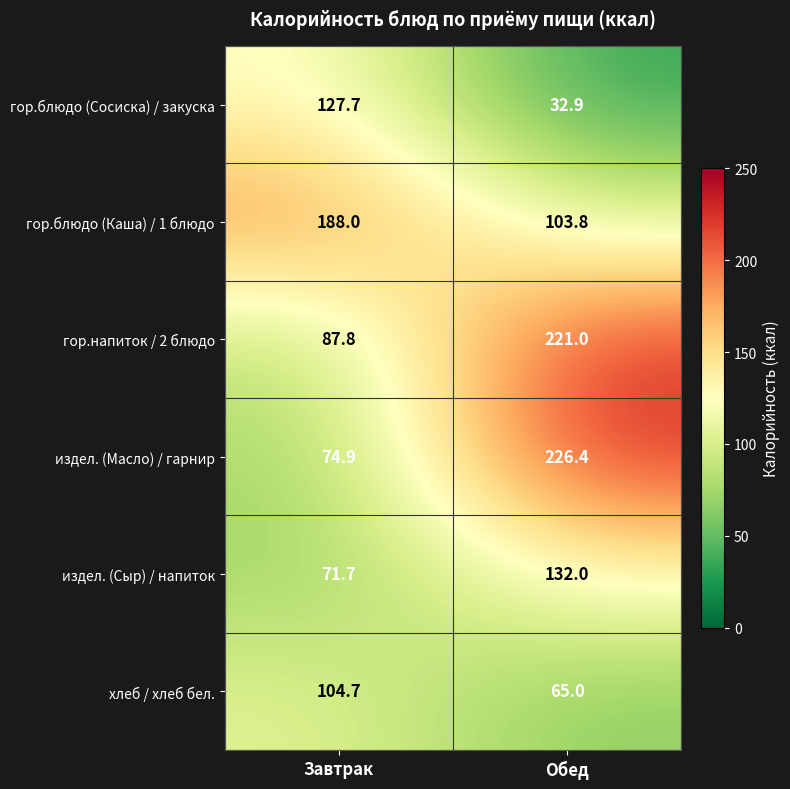

At which category does the chart reach its minimum across all series?

Обед